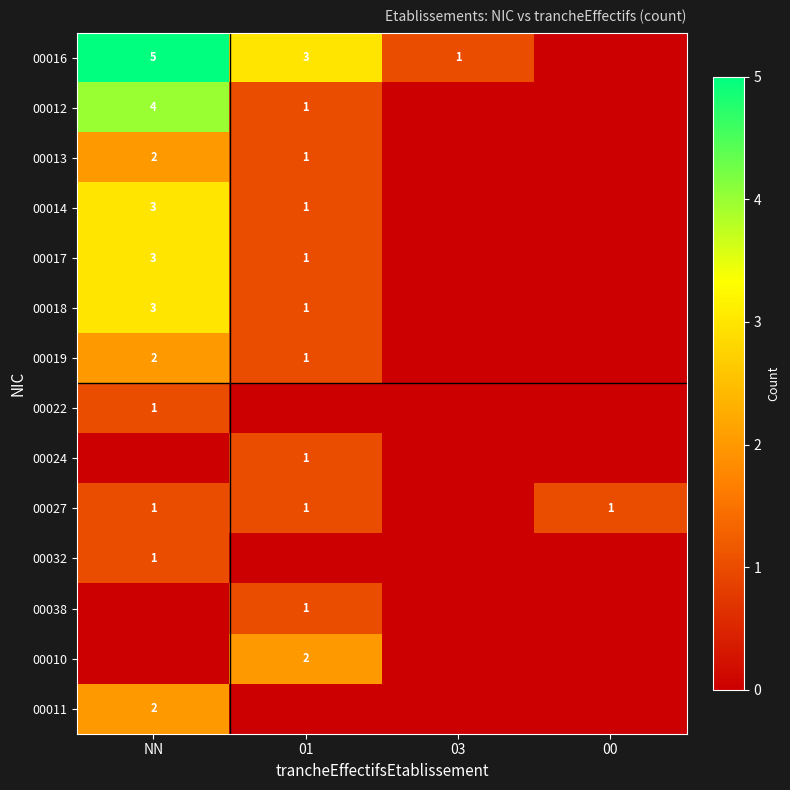

Is the value of 00010 at 01 greater than the value of 00022 at NN?

Yes